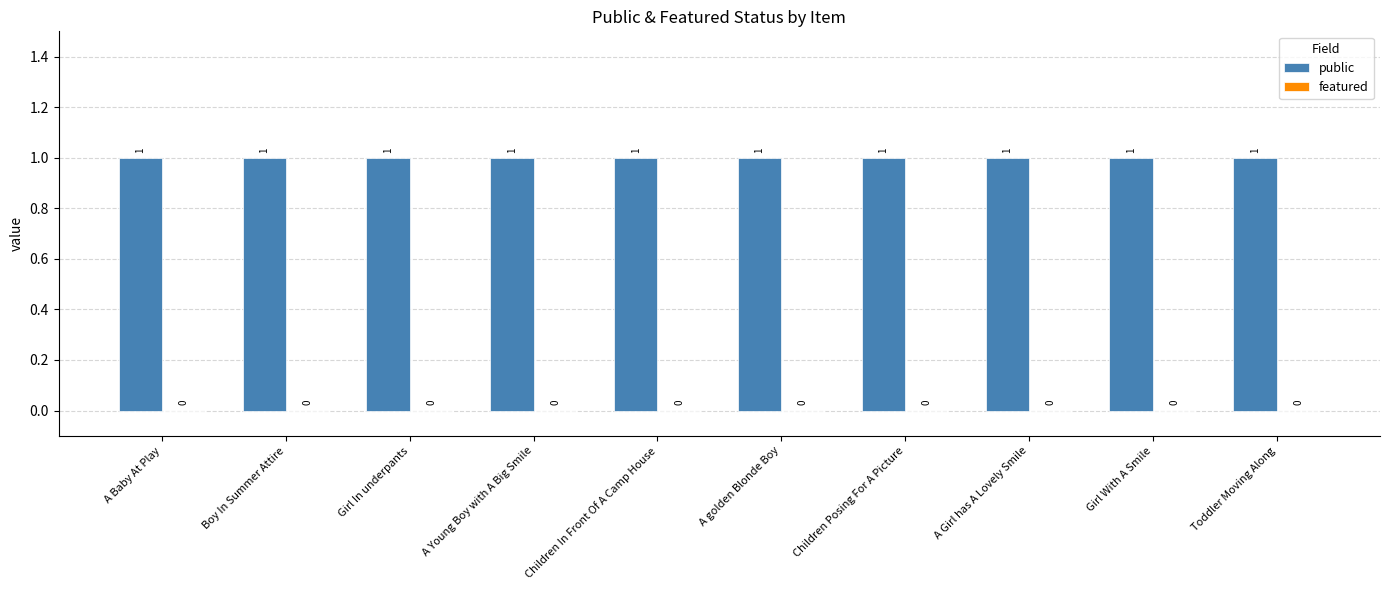

Between A Girl has A Lovely Smile and Boy In Summer Attire, which is larger?

A Girl has A Lovely Smile